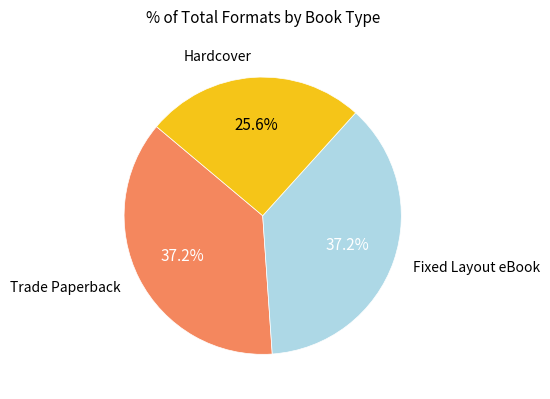

What is the smallest slice in the pie chart?

Hardcover